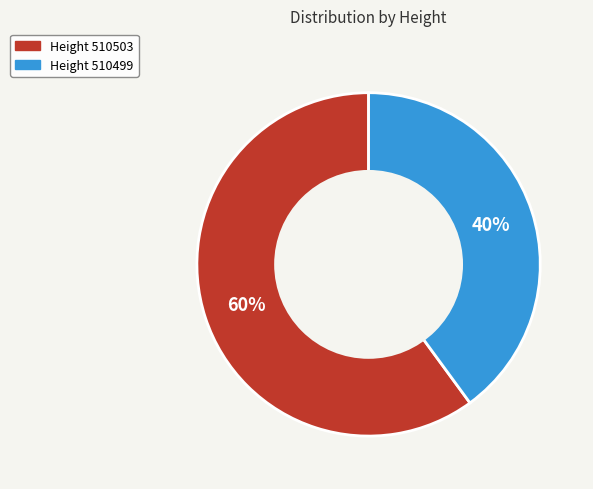

To the nearest percent, what is the average slice percentage?

50%